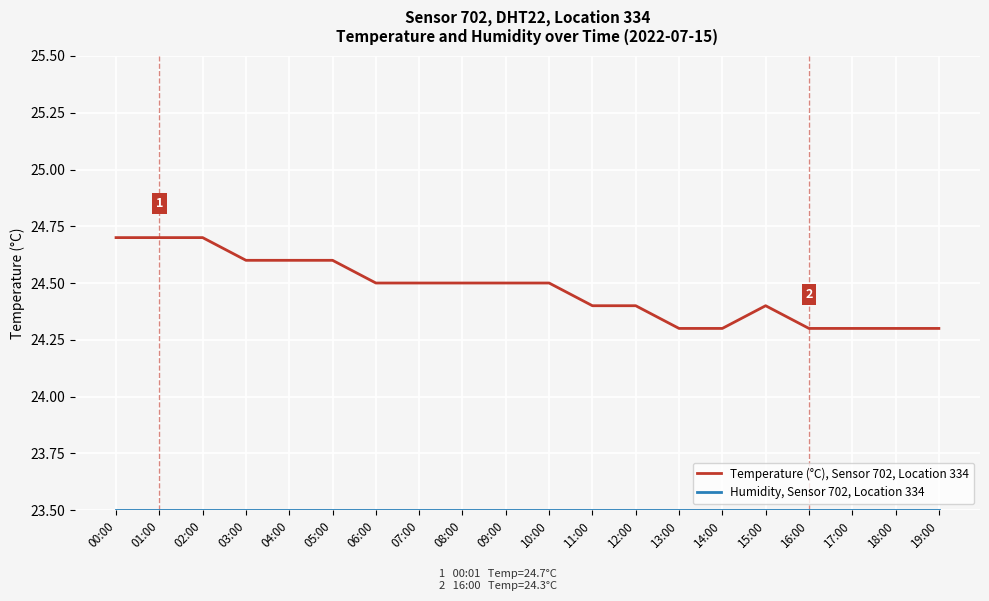

What is the smallest value displayed?

23.5